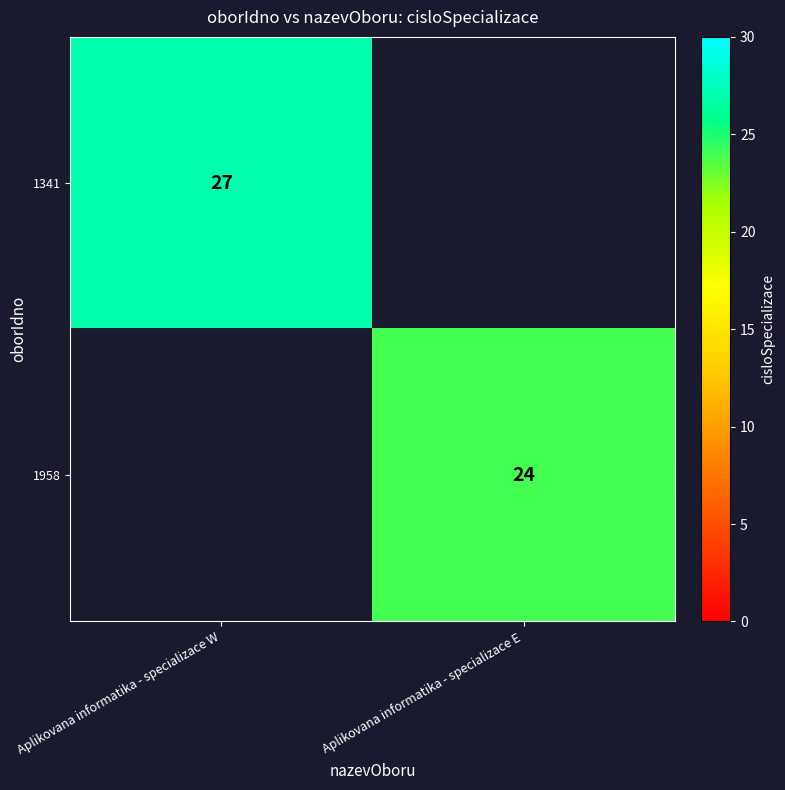

At how many categories does at least one series exceed 25?

1